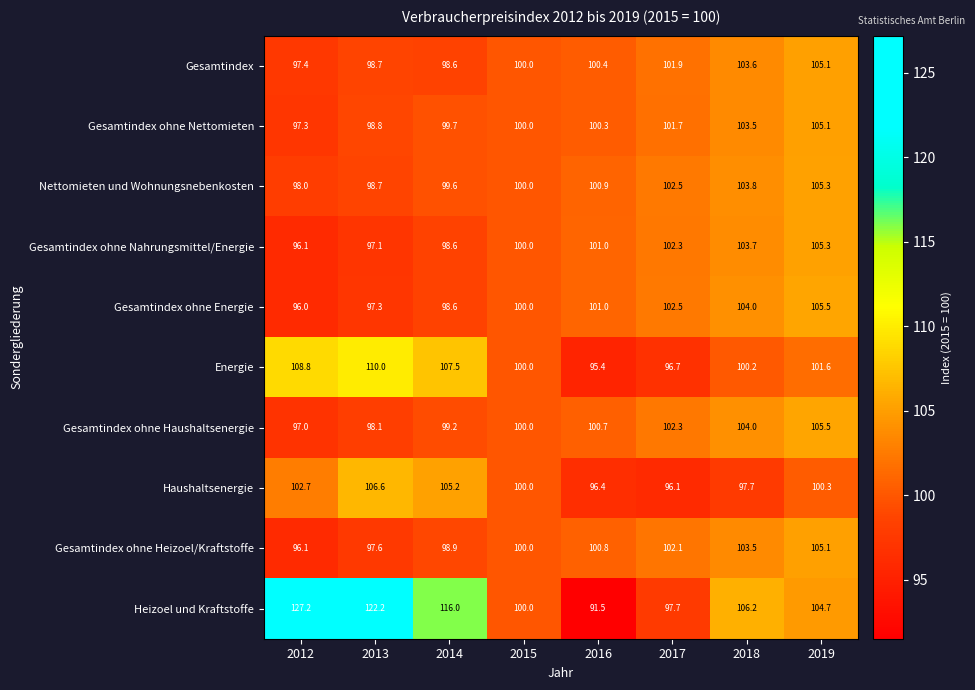

Which series has the largest total across all categories?

Heizoel und Kraftstoffe